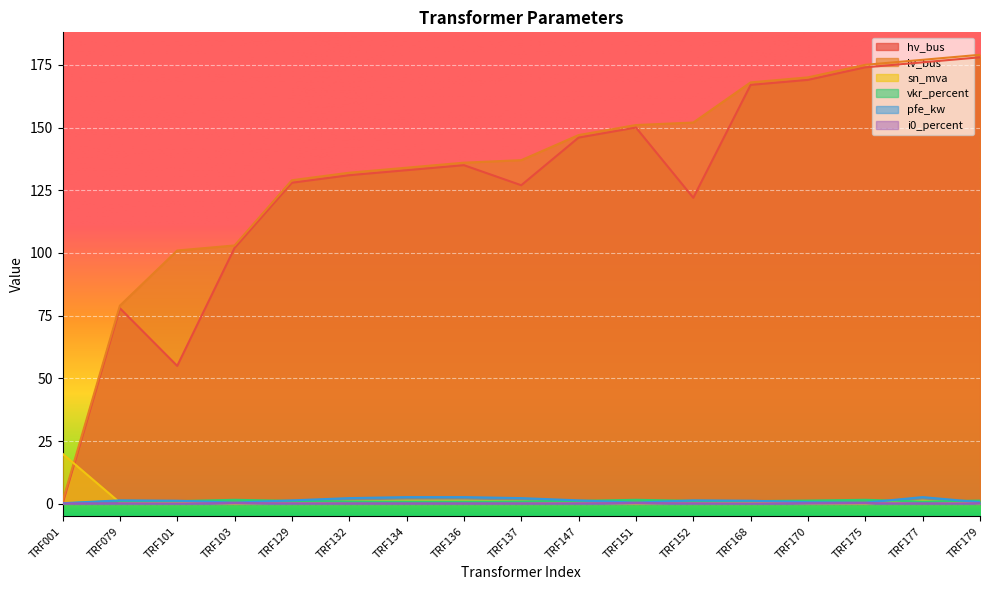

True or false: vkr_percent has a value of 1.7 at TRF152.

False